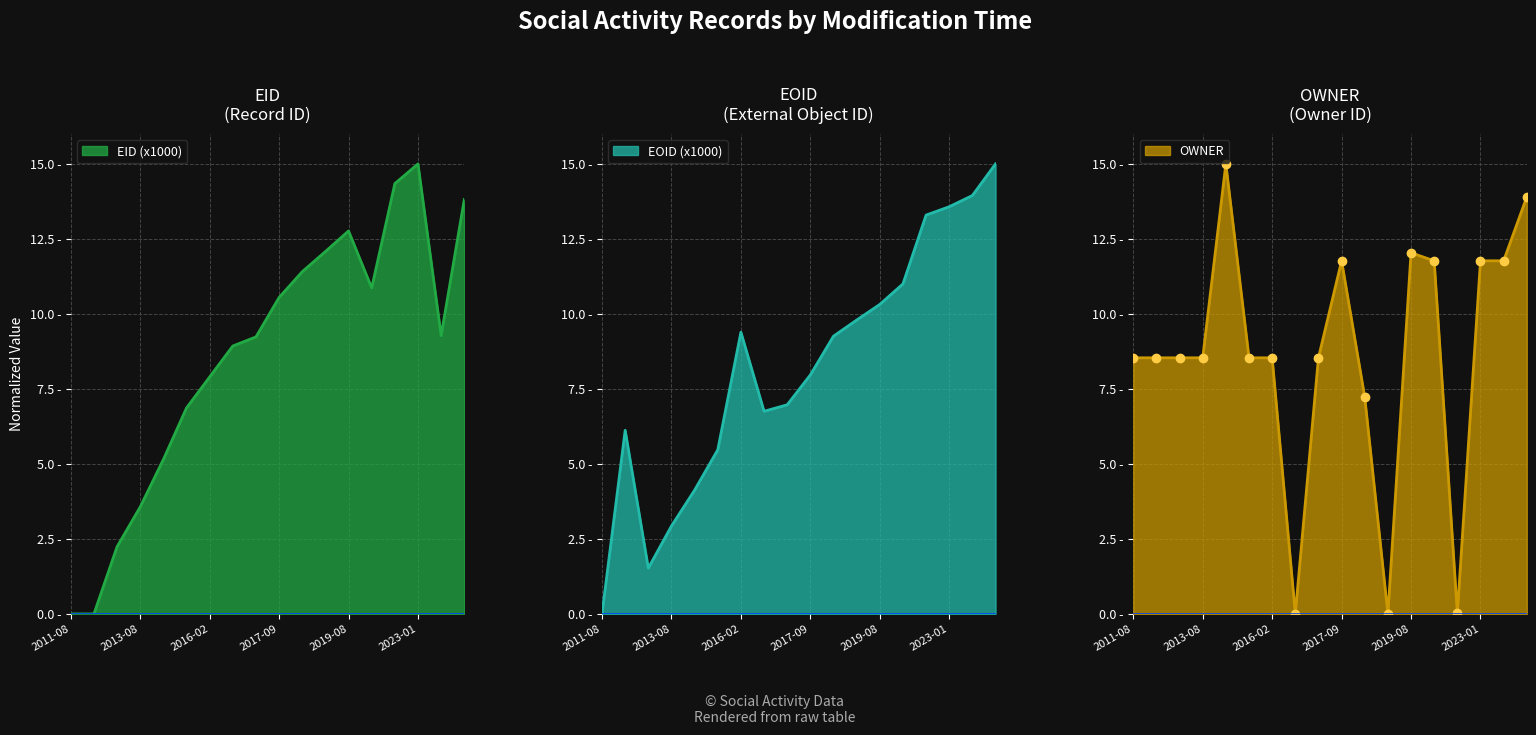

Rank the categories by EID (x1000) value from highest to lowest.

2023-01, 2022-08, 2024-08, 2019-08, 2018-12, 2018-08, 2020-04, 2017-09, 2023-07, 2016-10, 2016-08, 2016-02, 2015-08, 2014-08, 2013-08, 2012-08, 2011-09, 2011-08